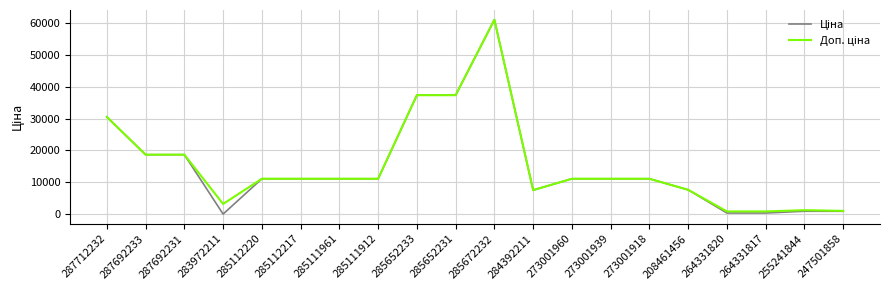

What is the total value across all series at 285112220?

22227.2